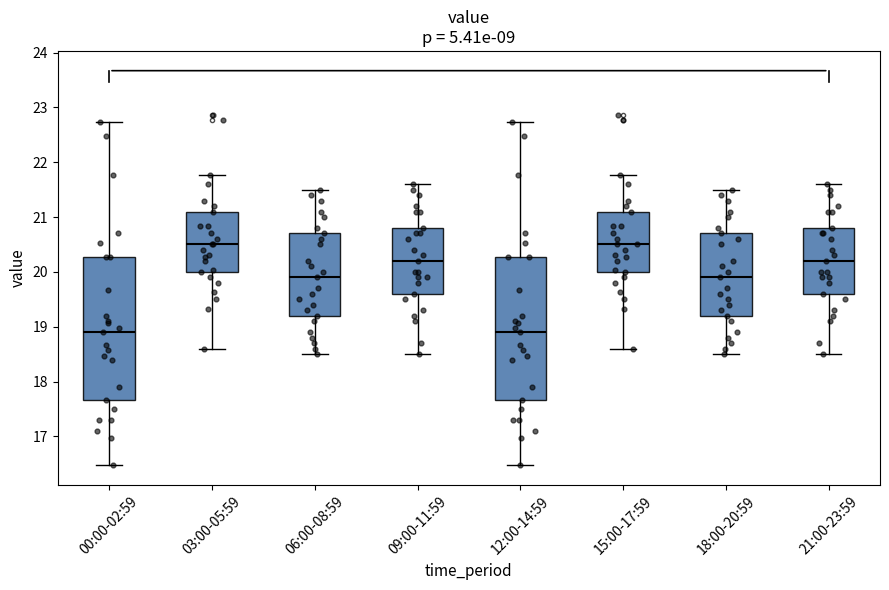

Reading left to right, read every box against the y-axis: the position of its median line, the range the box covers, and the ends of its whiskers. The values are not printed on the chart, so give them approximately, as read against the axis.

00:00-02:59: median 18.9, box 17.7 to 20.3, whiskers 16.5 to 22.7
03:00-05:59: median 20.5, box 20.0 to 21.1, whiskers 18.6 to 21.8
06:00-08:59: median 19.9, box 19.2 to 20.7, whiskers 18.5 to 21.5
09:00-11:59: median 20.2, box 19.6 to 20.8, whiskers 18.5 to 21.6
12:00-14:59: median 18.9, box 17.7 to 20.3, whiskers 16.5 to 22.7
15:00-17:59: median 20.5, box 20.0 to 21.1, whiskers 18.6 to 21.8
18:00-20:59: median 19.9, box 19.2 to 20.7, whiskers 18.5 to 21.5
21:00-23:59: median 20.2, box 19.6 to 20.8, whiskers 18.5 to 21.6